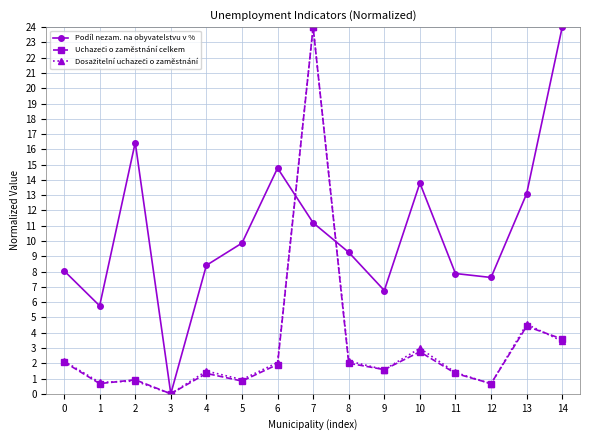

What is the total value across all series at 14?

31.0